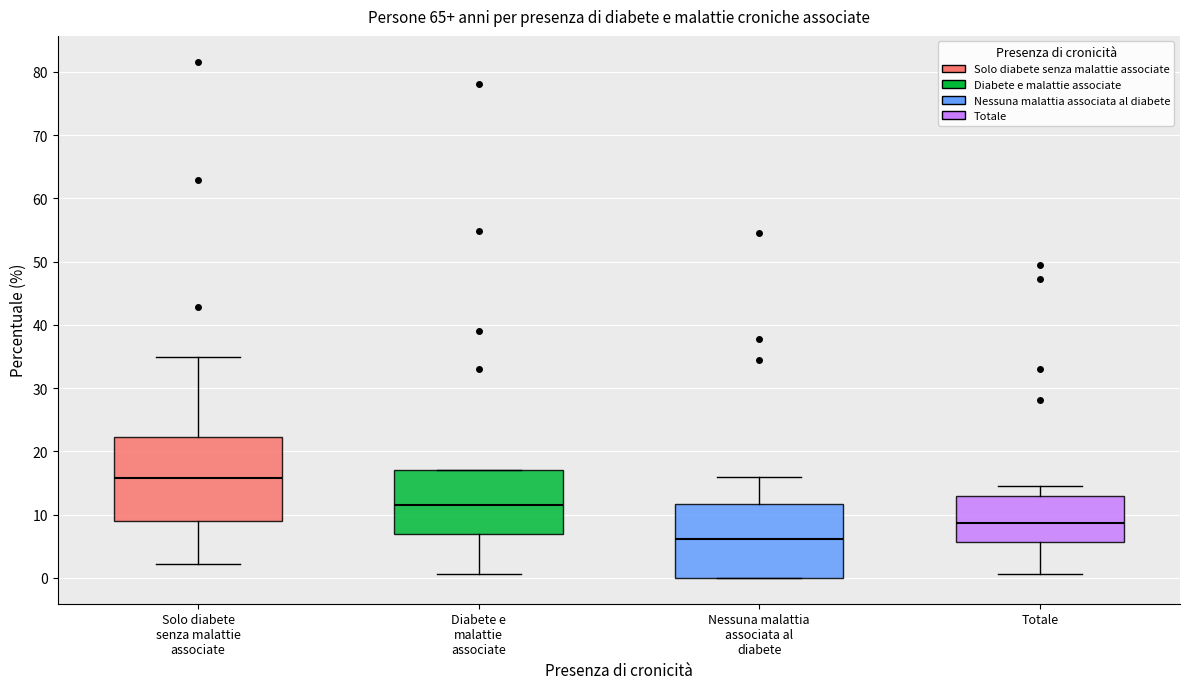

Reading left to right, transcribe this box plot: for each box, give where its median line is, the range the box spans, and where its two whiskers end, as read against the y-axis. The values are not printed on the chart, so give them approximately, as read against the axis.

Solo diabete senza malattie associate: median 16, box 9 to 22, whiskers 2 to 35
Diabete e malattie associate: median 12, box 7 to 17, whiskers 1 to 17
Nessuna malattia associata al diabete: median 6, box 0 to 12, whiskers 0 to 16
Totale: median 9, box 6 to 13, whiskers 1 to 15